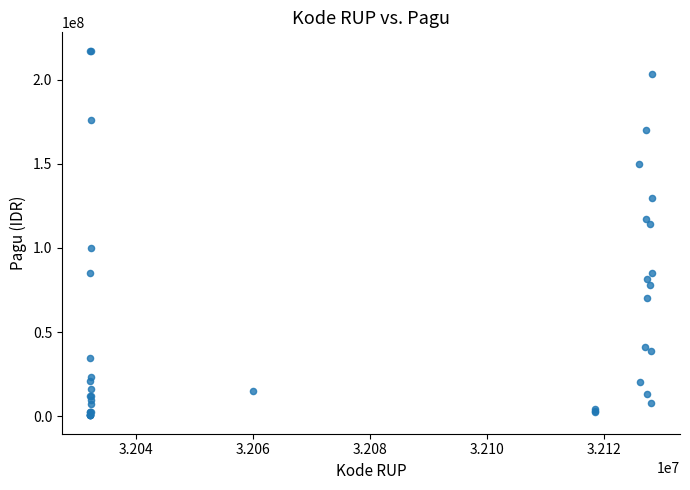

What Y value in the scatter plot is closest to 108830000?

114296000